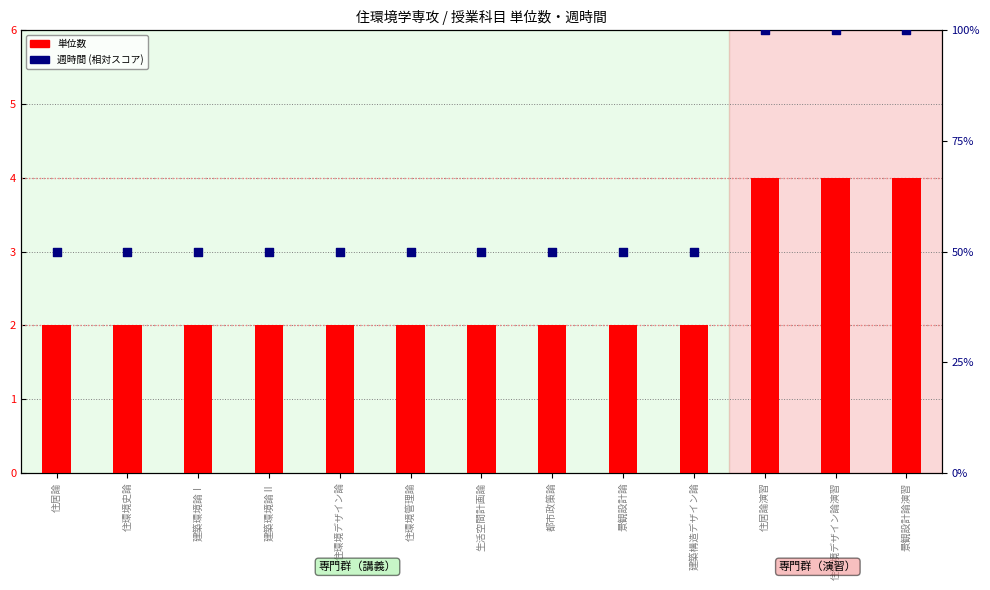

At how many categories does at least one series exceed 80?

3